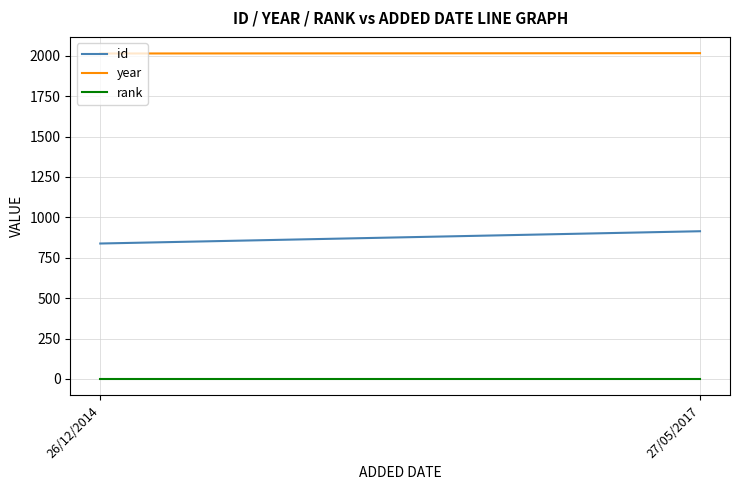

Reading left to right, extract all data points from this chart.

id: 838	914
year: 2014	2016
rank: 1	1